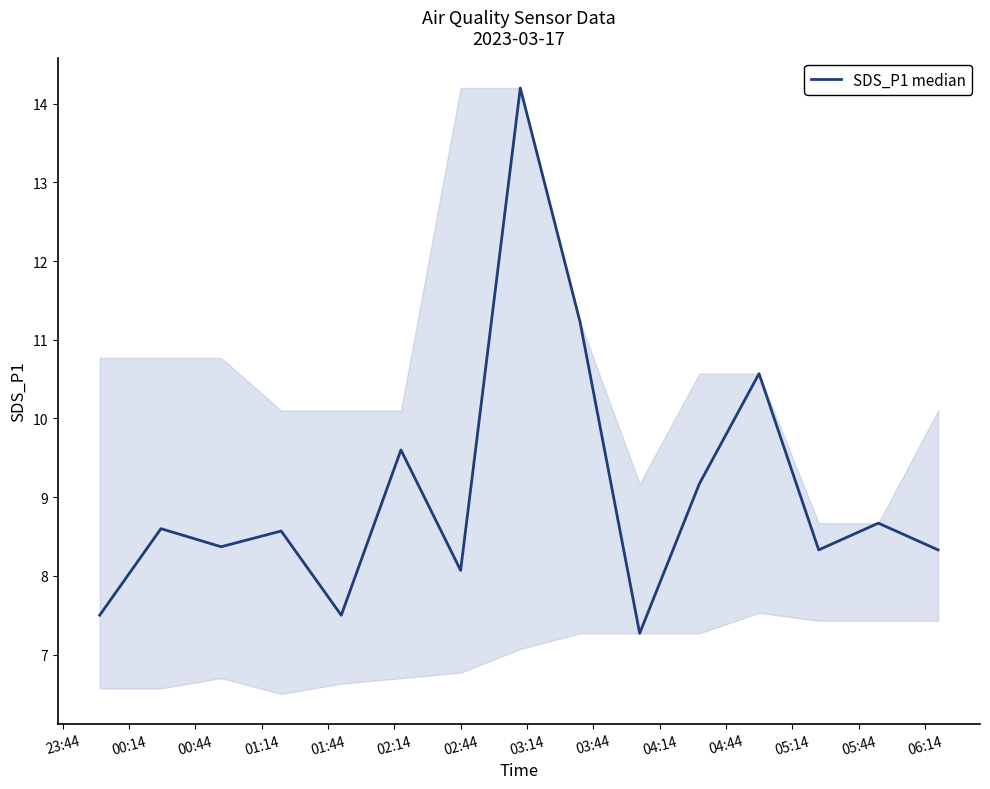

Reading left to right, extract all data points from this chart.

7.5	8.6	8.4	8.6	7.5	9.6	8.1	14.2	11.2	7.3	9.2	10.6	8.3	8.7	8.3